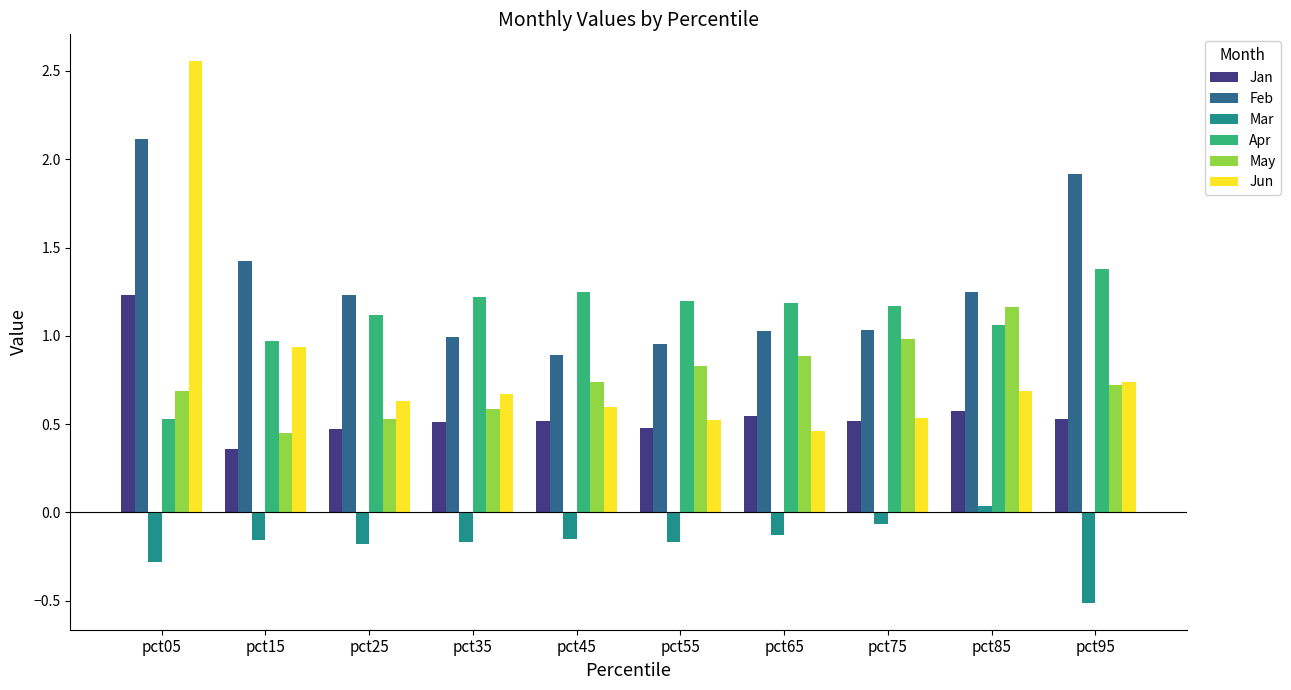

At which label does May reach its minimum?

pct15